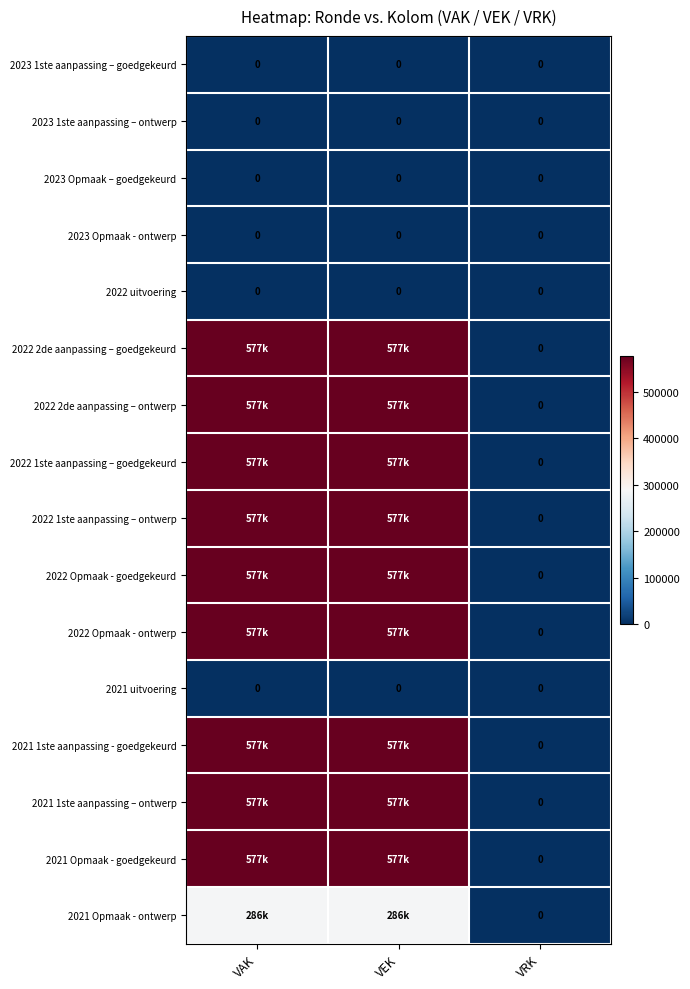

What is the spread (max minus min) of values at VAK?

577000